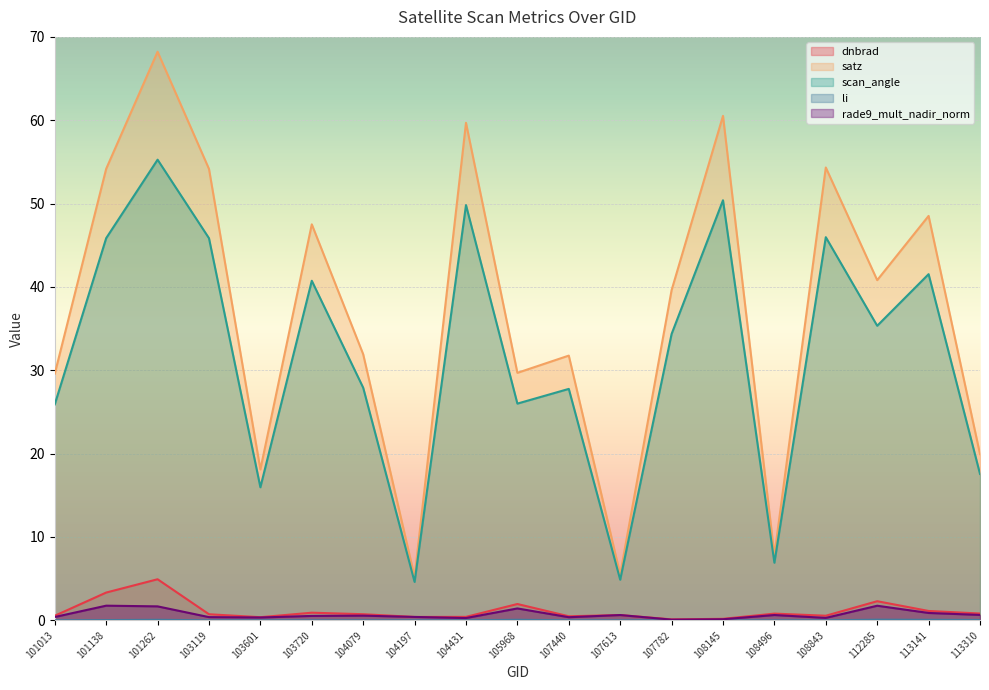

Rank the series by their maximum value, from lowest to highest.

li, rade9_mult_nadir_norm, dnbrad, scan_angle, satz